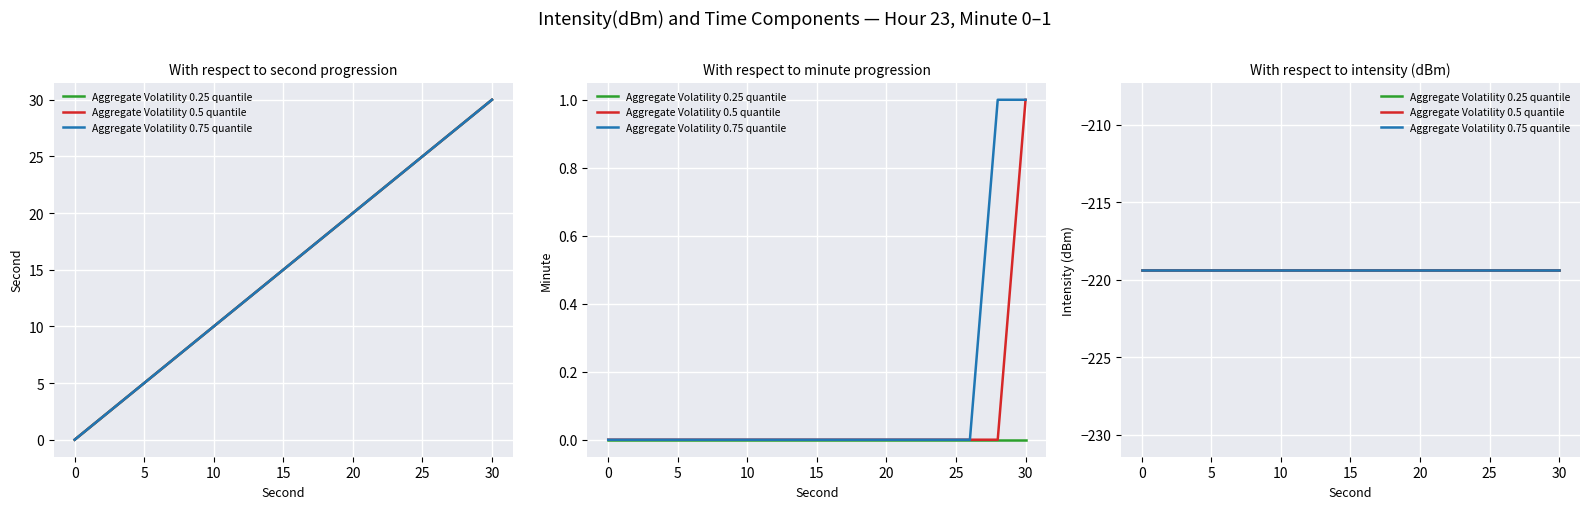

Is it true that second_q75 equals 25 at 14?

False